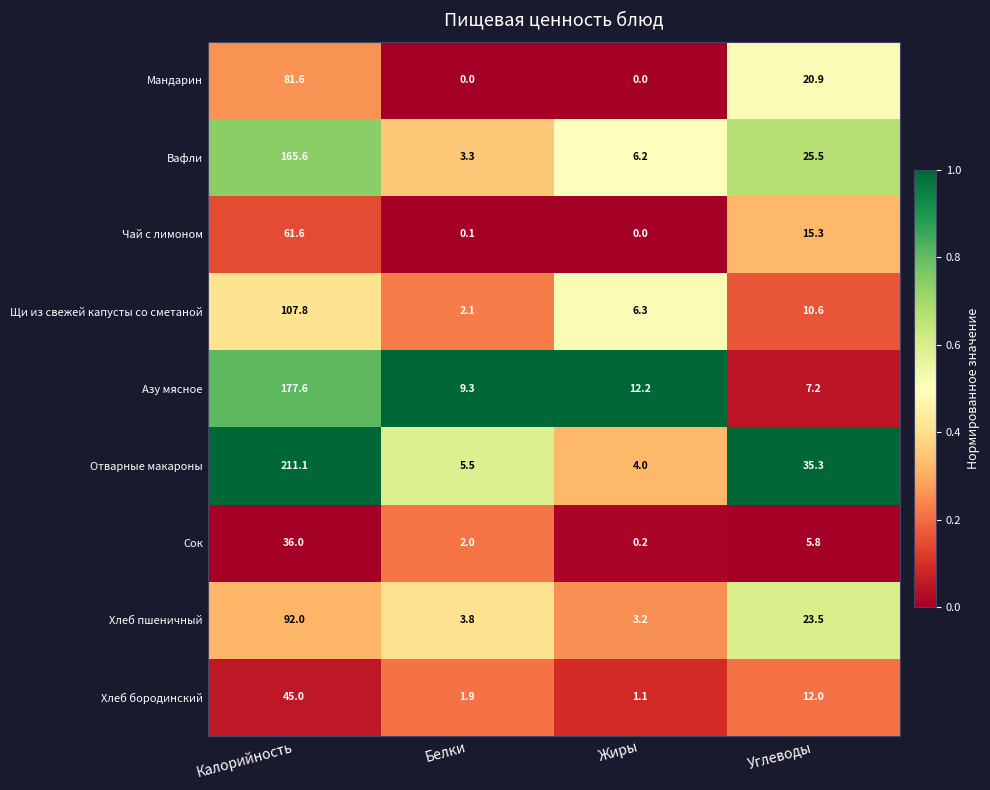

What is the total value across all series at Жиры?

33.2